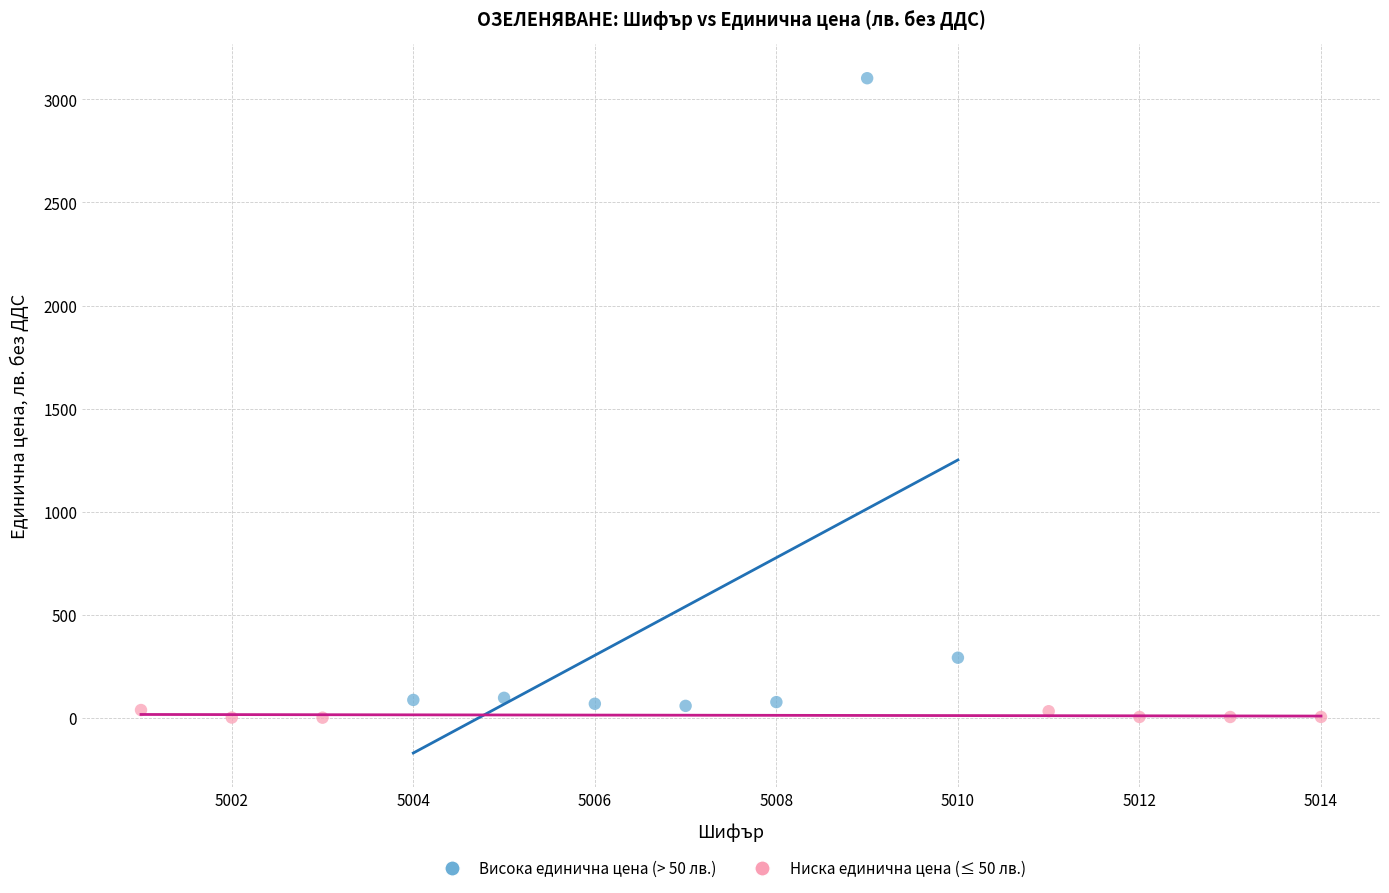

What are all the series names shown in the legend?

Висока единична цена (> 50 лв.), Ниска единична цена (≤ 50 лв.)